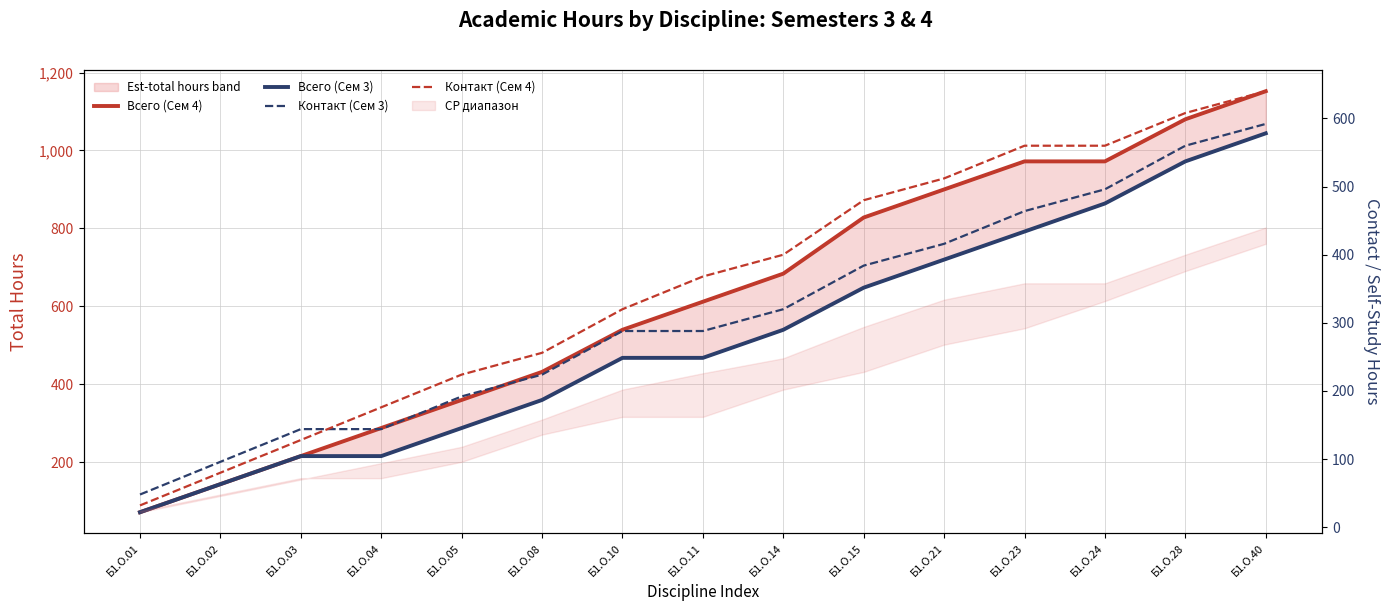

Which series changed the most between Б1.О.03 and Б1.О.08?

Всего (Сем 4)